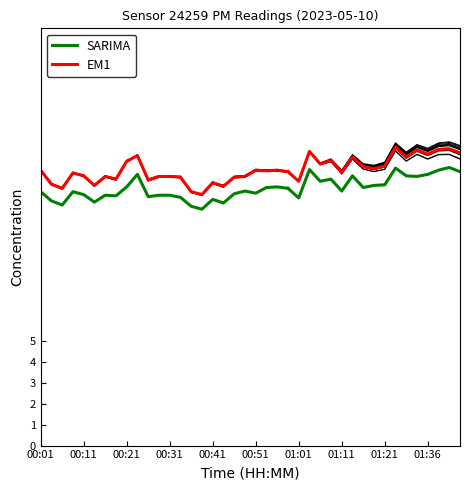

At which category is the sum across all series the highest?

01:36